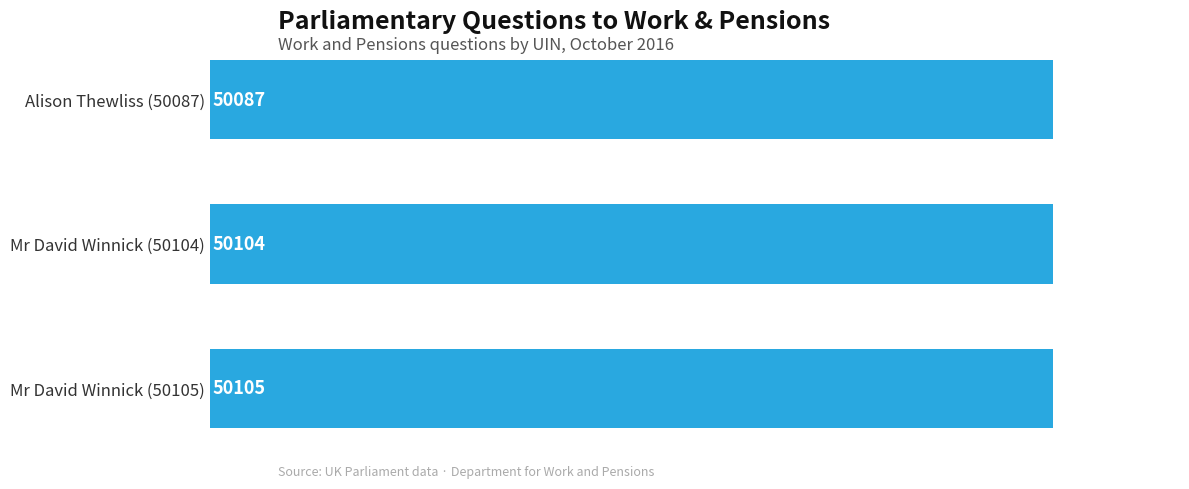

Rank the categories by value from highest to lowest.

Mr David Winnick (50105), Mr David Winnick (50104), Alison Thewliss (50087)